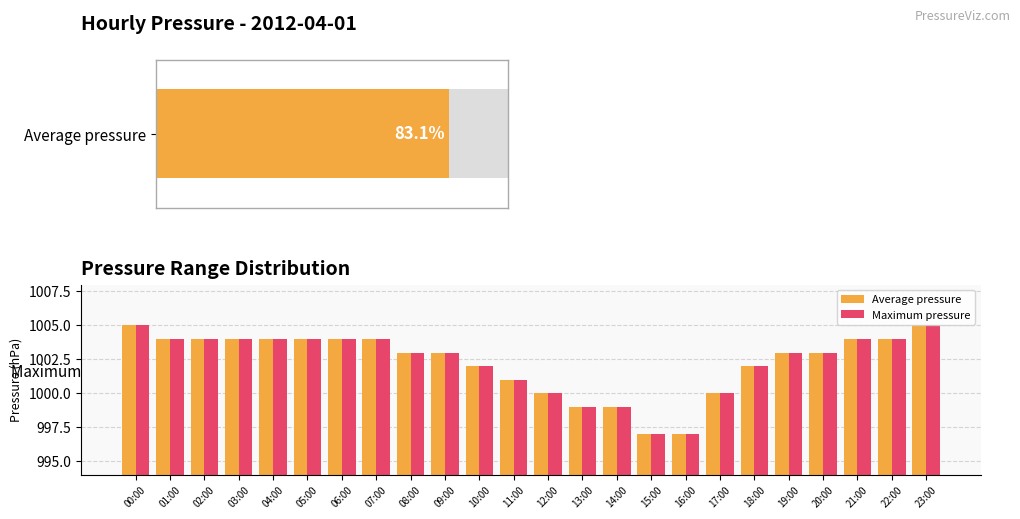

At which label does Average pressure reach its minimum?

15